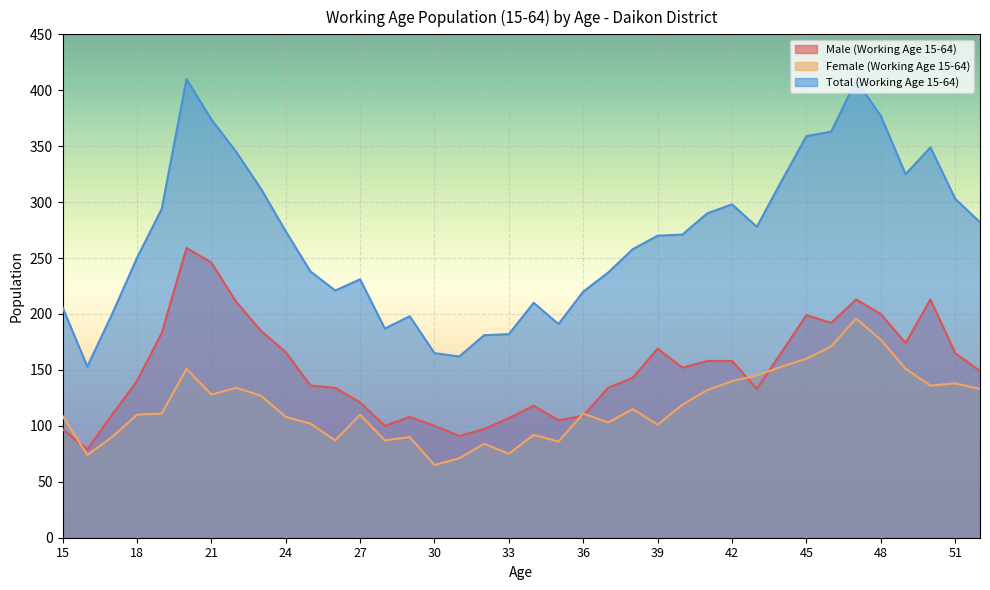

True or false: Total (Working Age 15-64) and Male (Working Age 15-64) intersect in this chart.

False